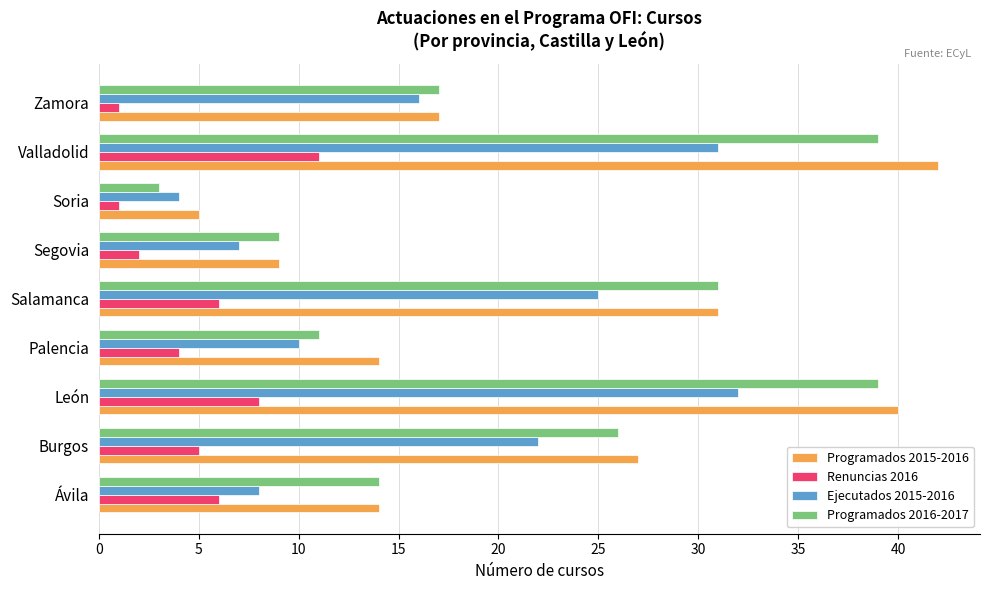

The Renuncias 2016 series shows 5 at Burgos. True or false?

True